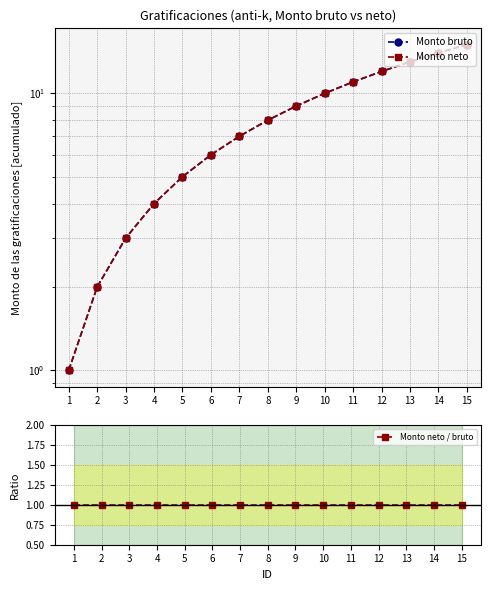

True or false: Monto neto and Monto neto / bruto cross at least once.

False